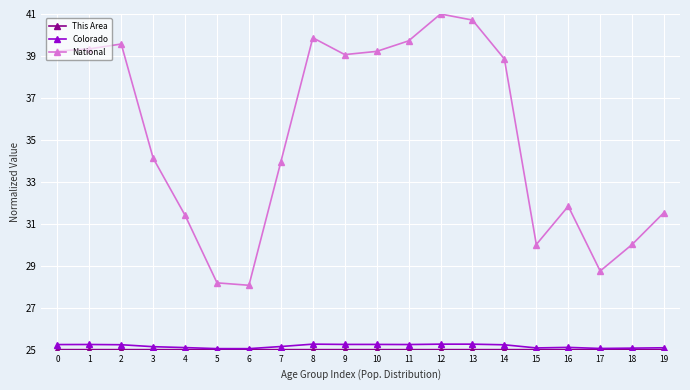

What is the highest value of the National series?

41.0